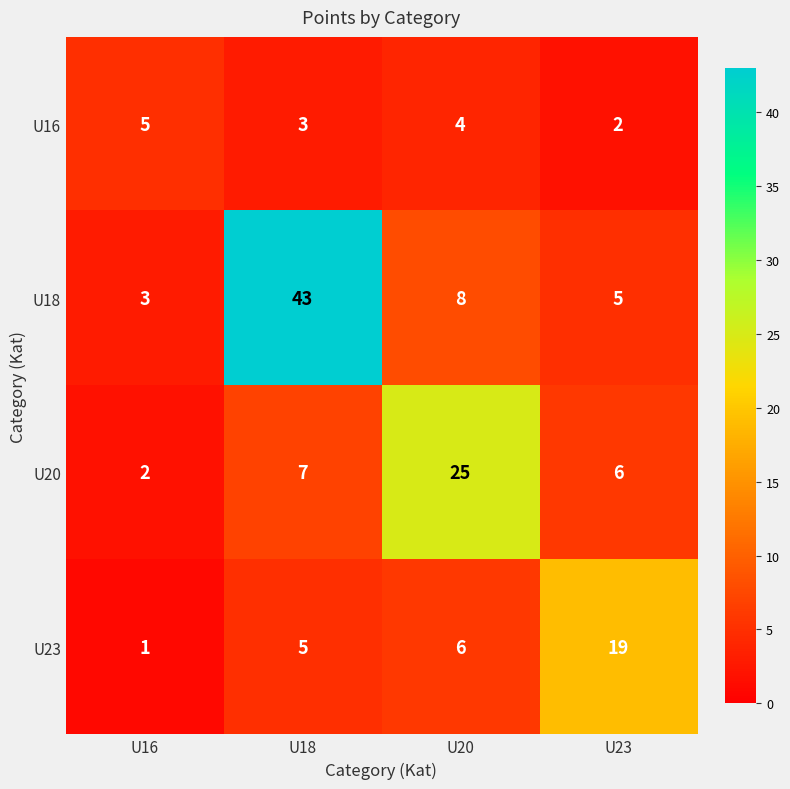

What is the greatest value displayed?

43